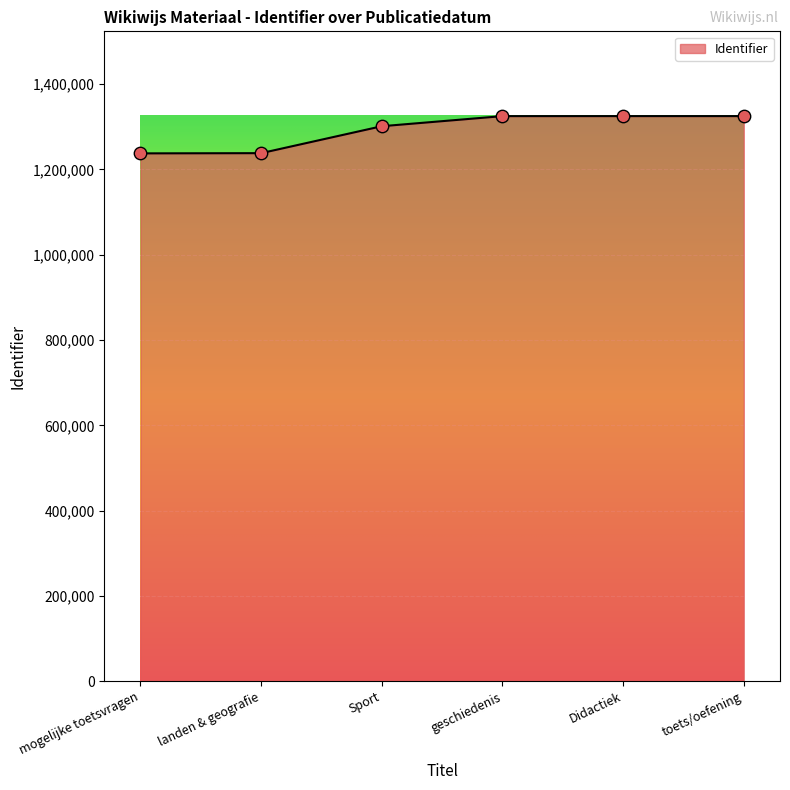

What is the change in value from mogelijke toetsvragen to toets/oefening?

+87400